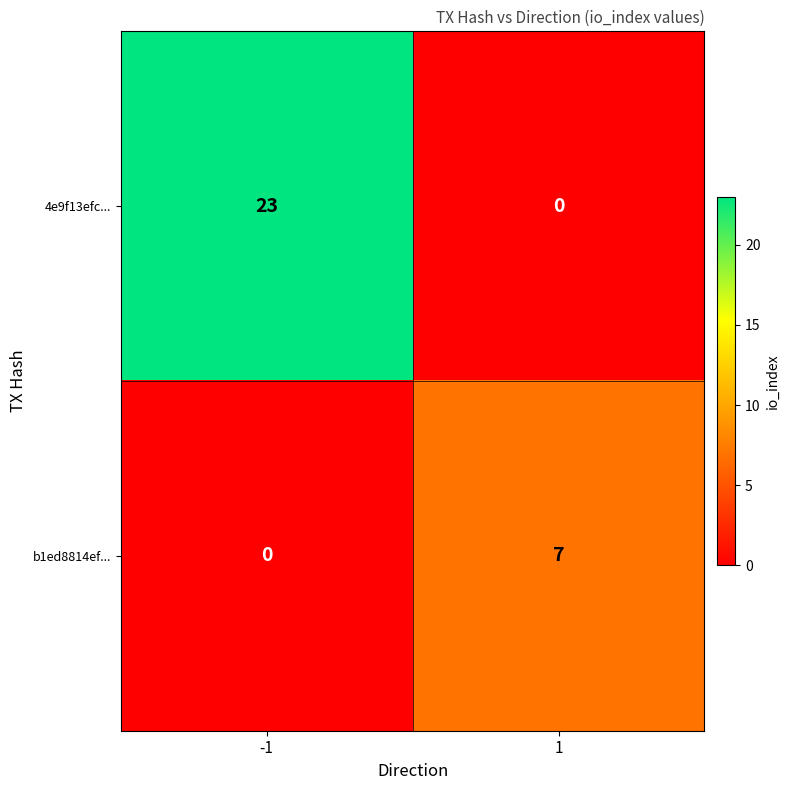

How many values in the 4e9f13efc... series are below 23?

1